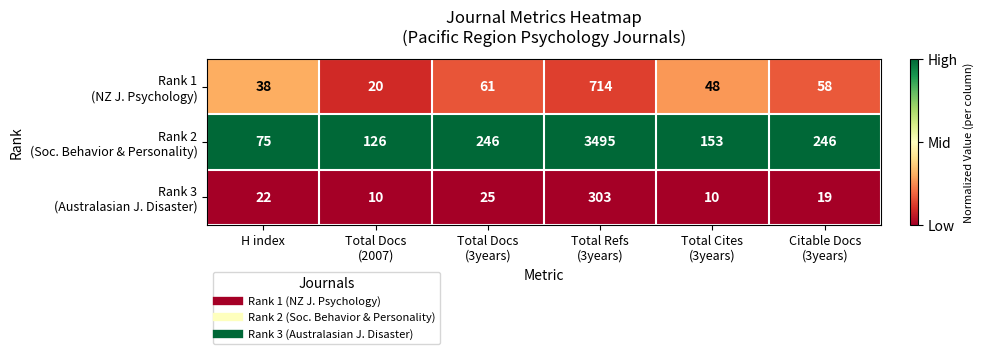

What is the smallest value displayed?

10